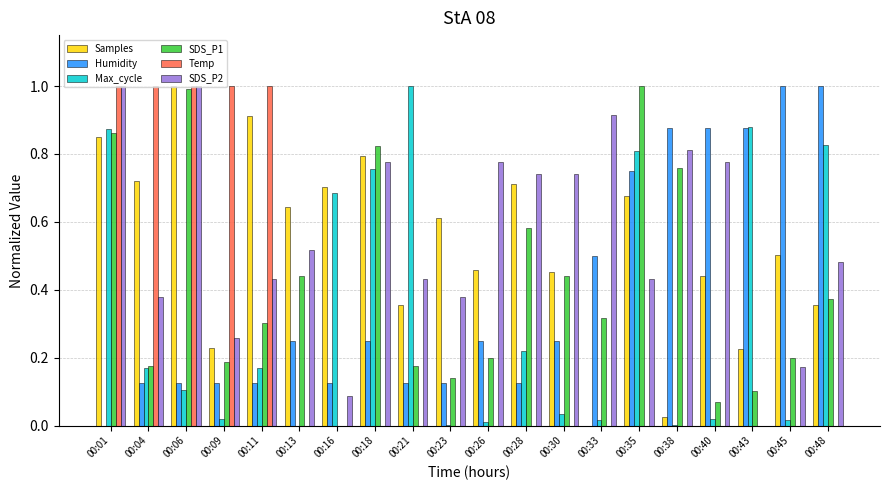

Which series has the largest total across all categories?

SDS_P2